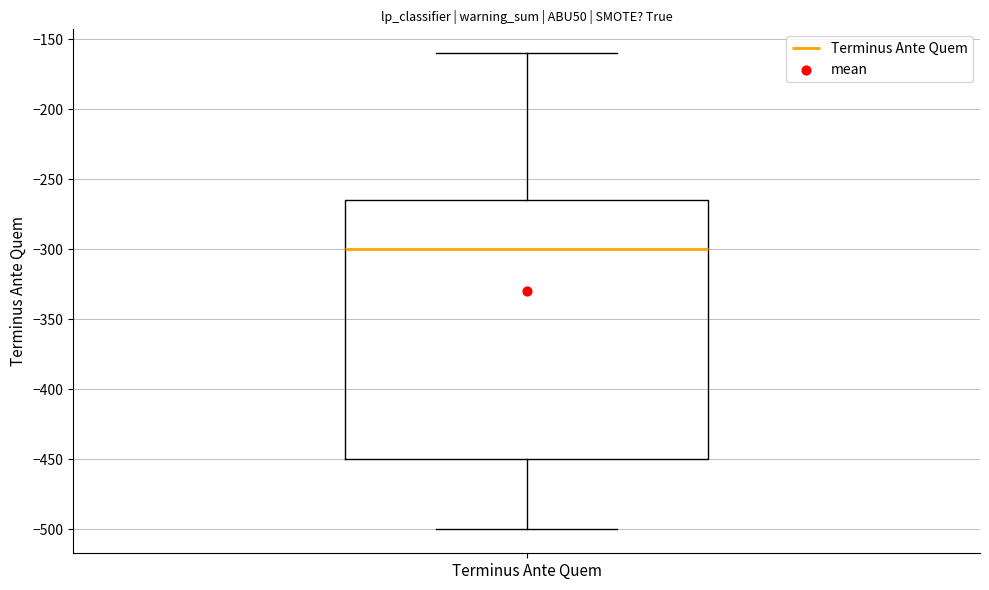

Read this box plot against the y-axis: the position of the median line, the range covered by the box, and the ends of both whiskers. The values are not printed on the chart, so give them approximately, as read against the axis.

median -300, box -450 to -265, whiskers -500 to -160